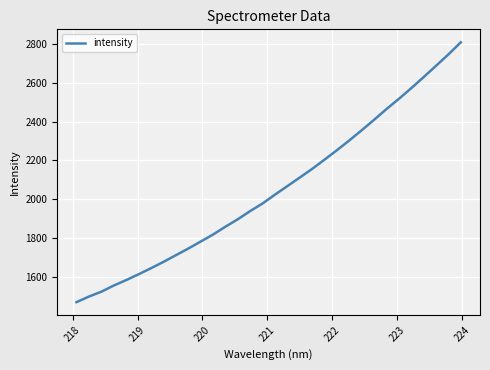

What is the maximum value shown in the chart?

2809.5